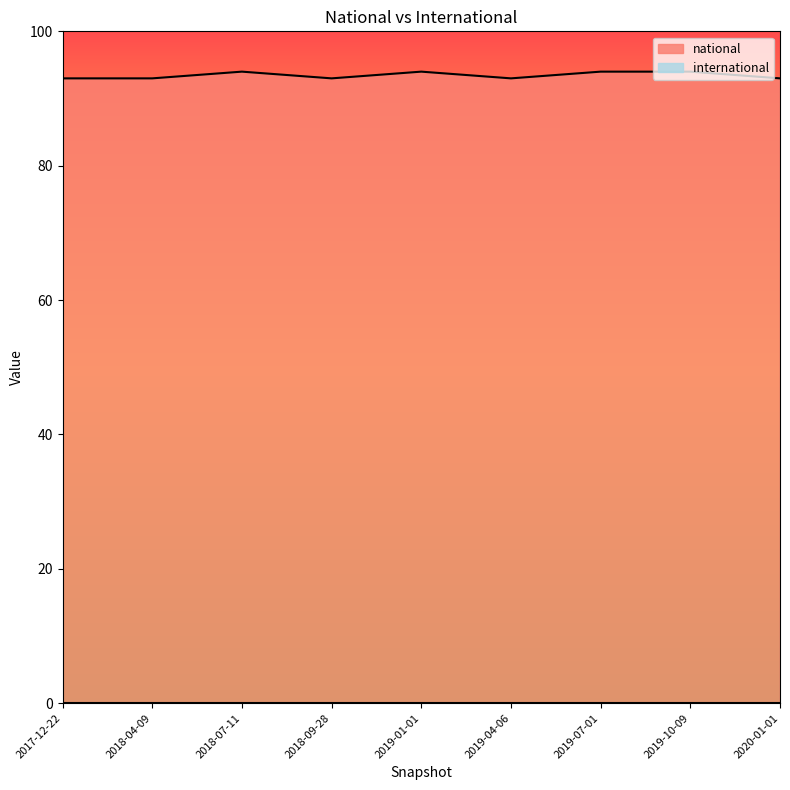

What is the difference between the maximum and minimum values?

1